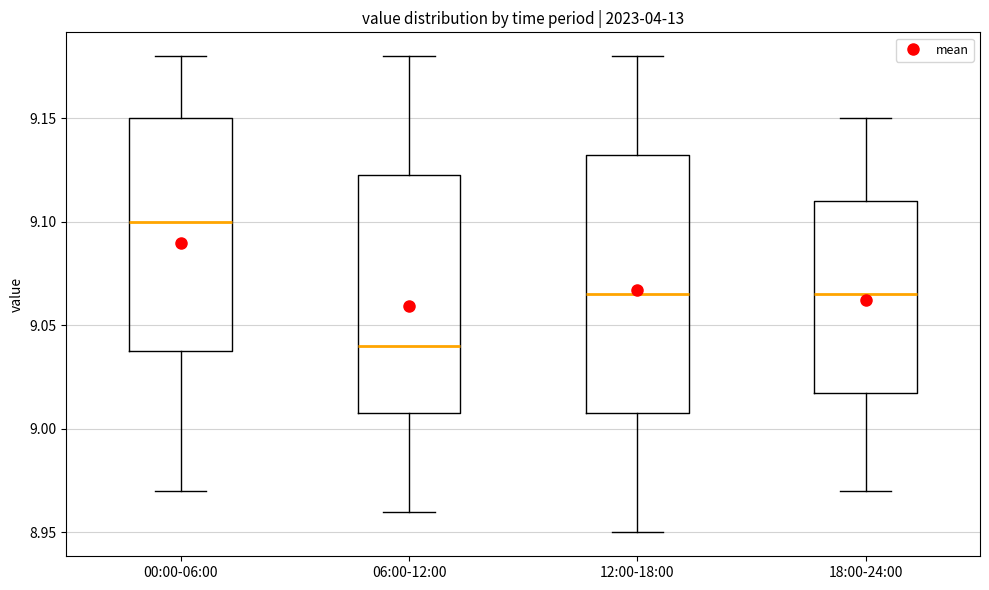

Reading left to right, transcribe this box plot: for each box, give where its median line is, the range the box spans, and where its two whiskers end, as read against the y-axis. The values are not printed on the chart, so give them approximately, as read against the axis.

00:00-06:00: median 9.100, box 9.040 to 9.150, whiskers 8.970 to 9.180
06:00-12:00: median 9.040, box 9.010 to 9.125, whiskers 8.960 to 9.180
12:00-18:00: median 9.065, box 9.010 to 9.135, whiskers 8.950 to 9.180
18:00-24:00: median 9.065, box 9.020 to 9.110, whiskers 8.970 to 9.150